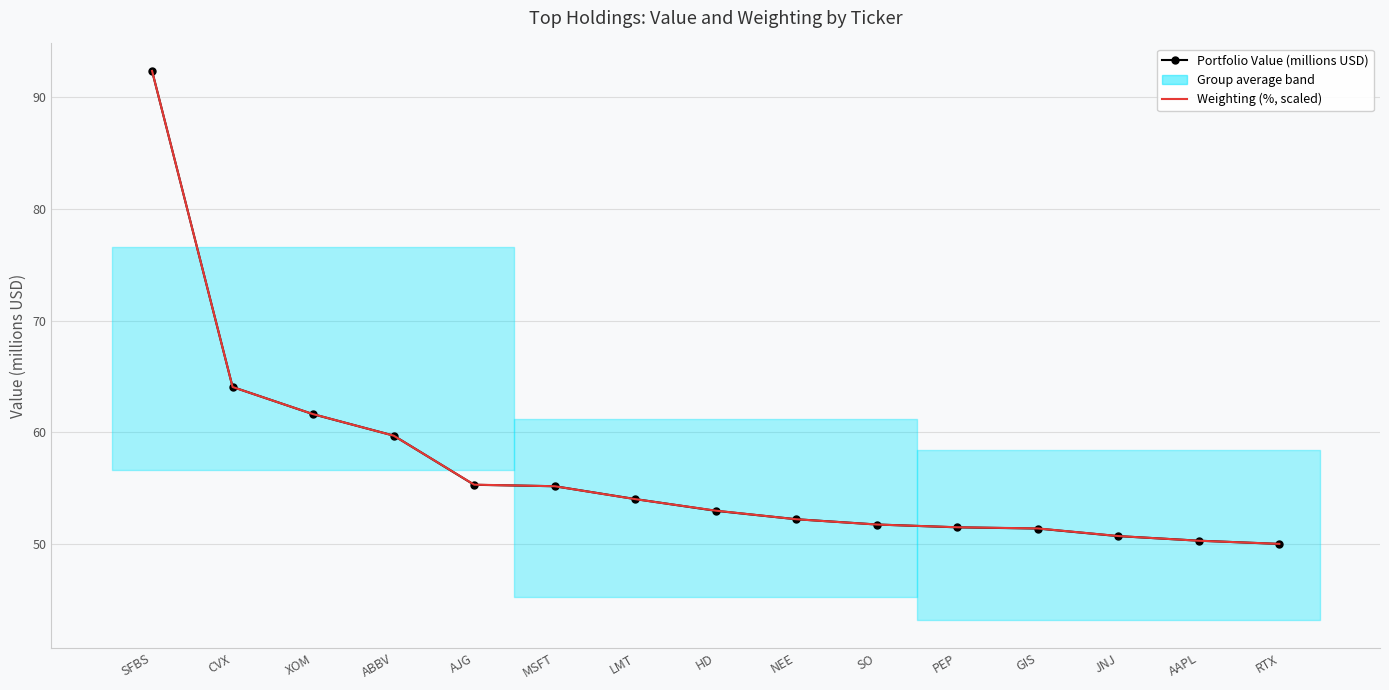

True or false: Weighting (%, scaled) has a value of 81.5 at LMT.

False